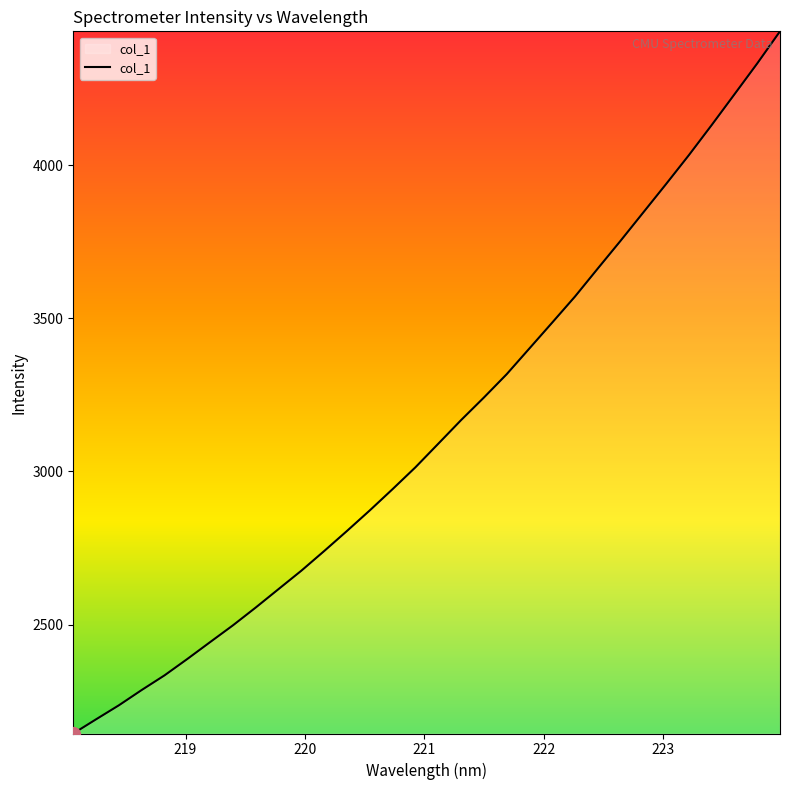

Count the number of categories in the chart.

32